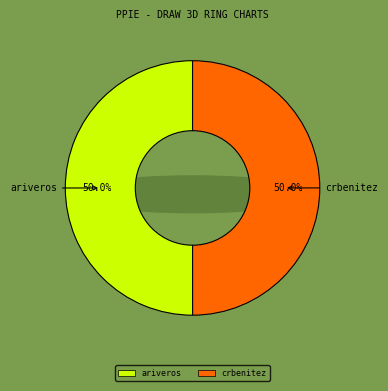

To the nearest percent, what portion does ariveros represent?

50%